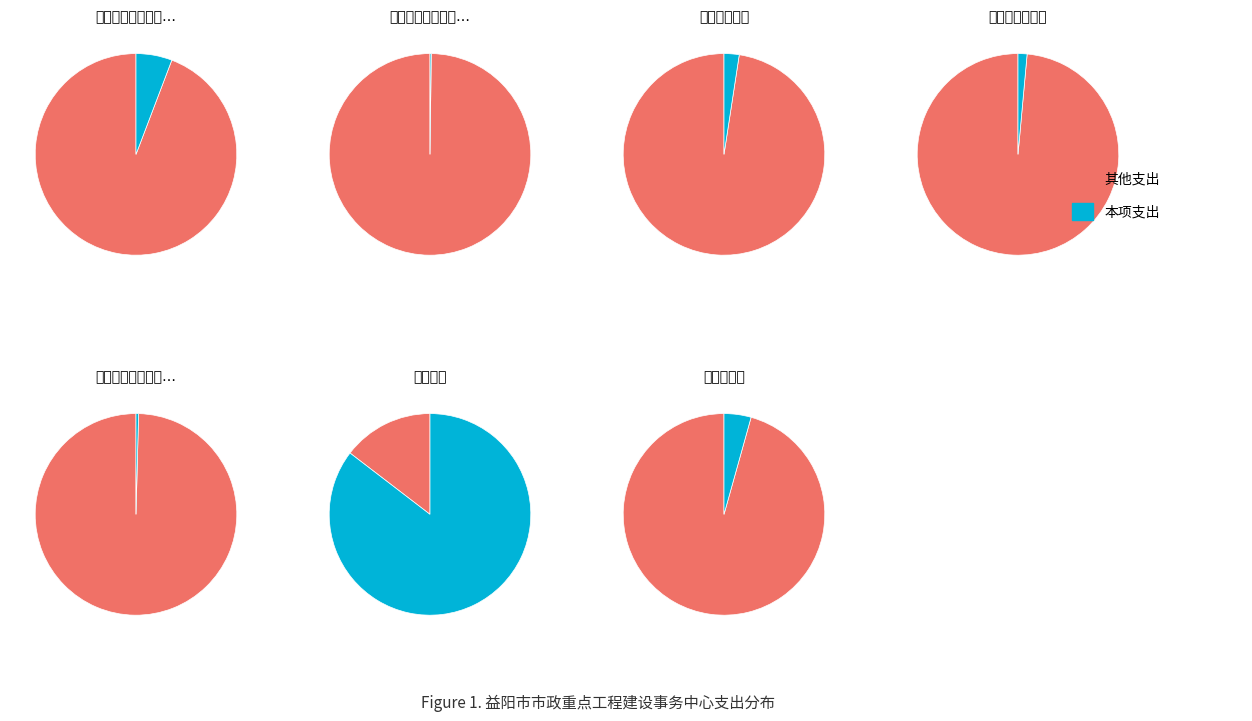

To the nearest percent, what portion does 6 represent?

4%